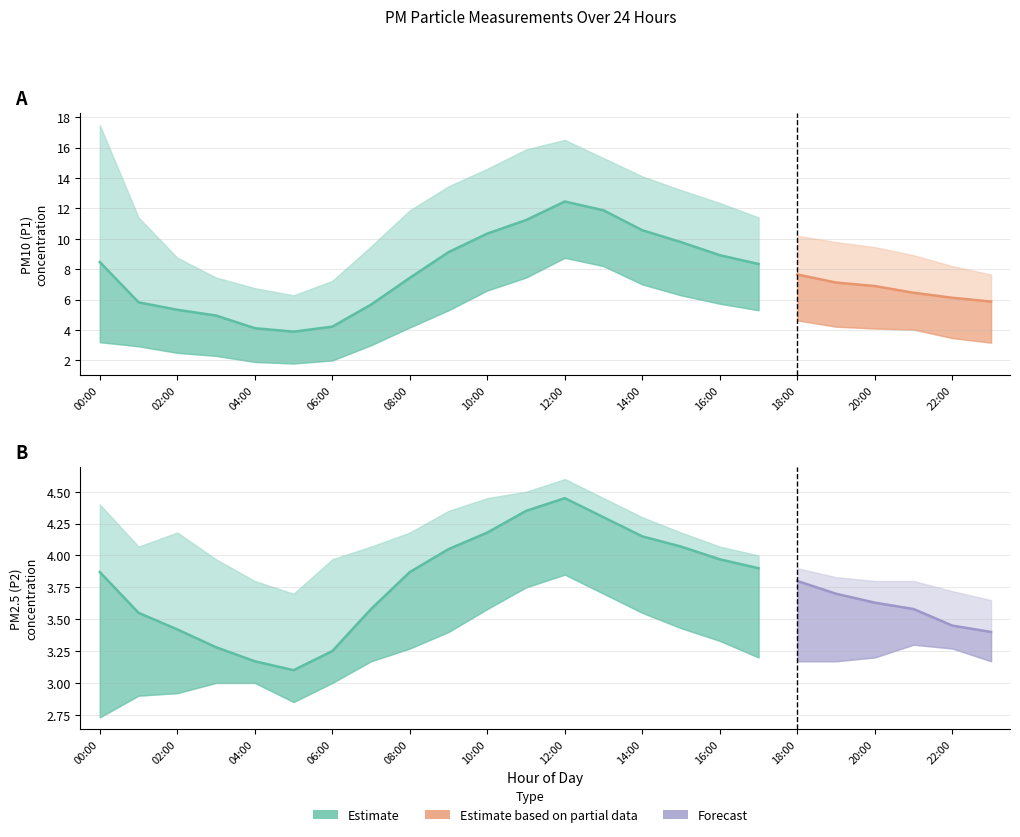

What is the spread (max minus min) of values at 07:00?

6.5